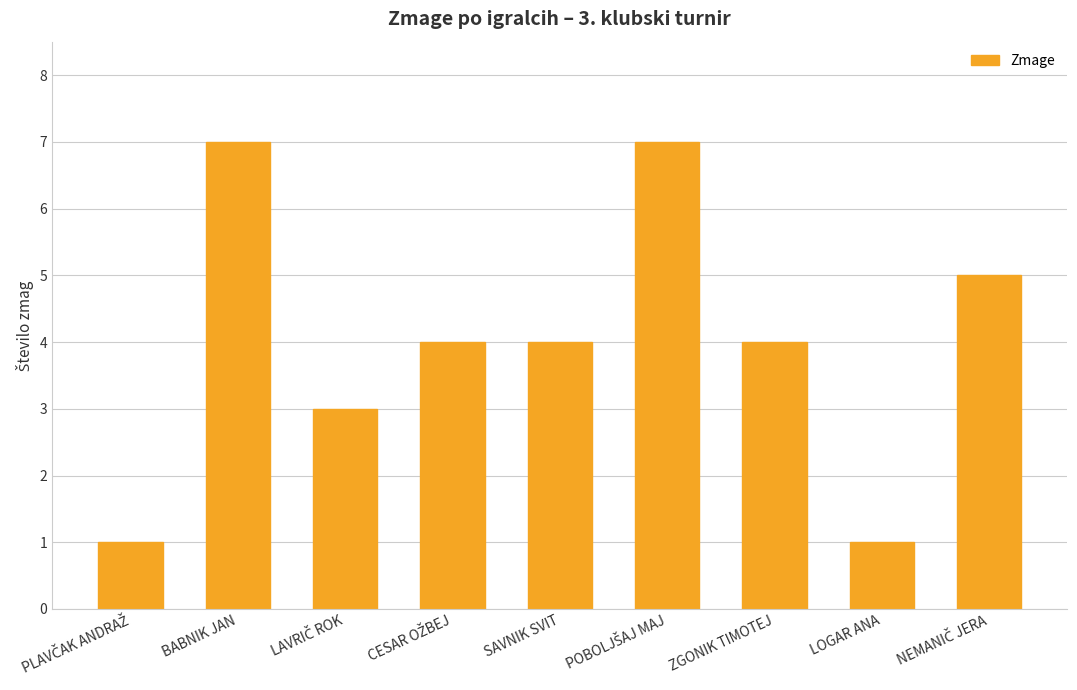

Is it true that the value at BABNIK JAN is 7?

True